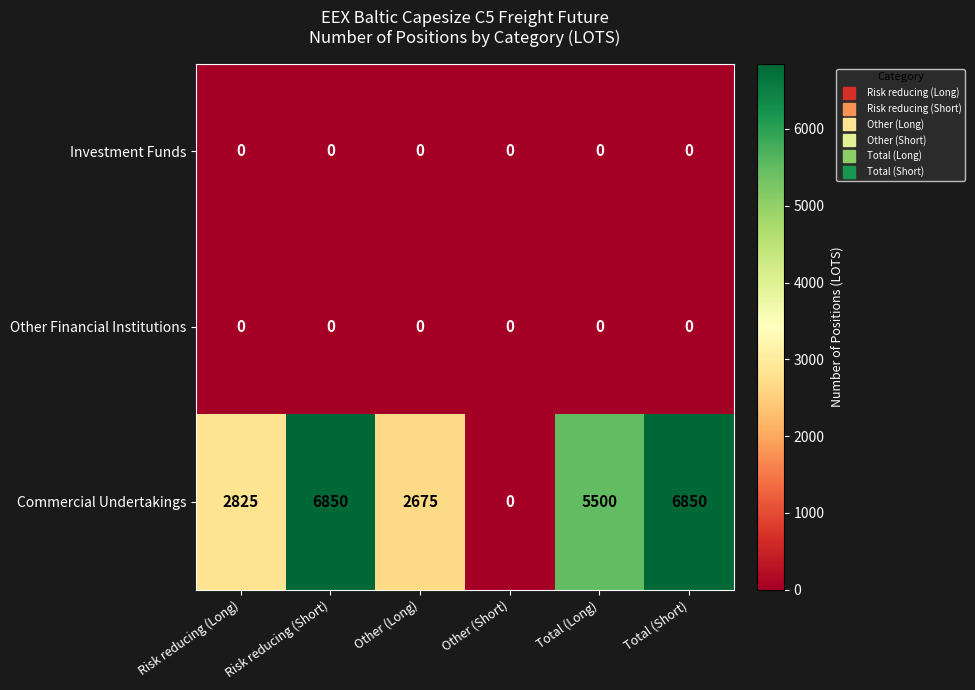

Is it true that Investment Funds equals 0 at Total (Long)?

True